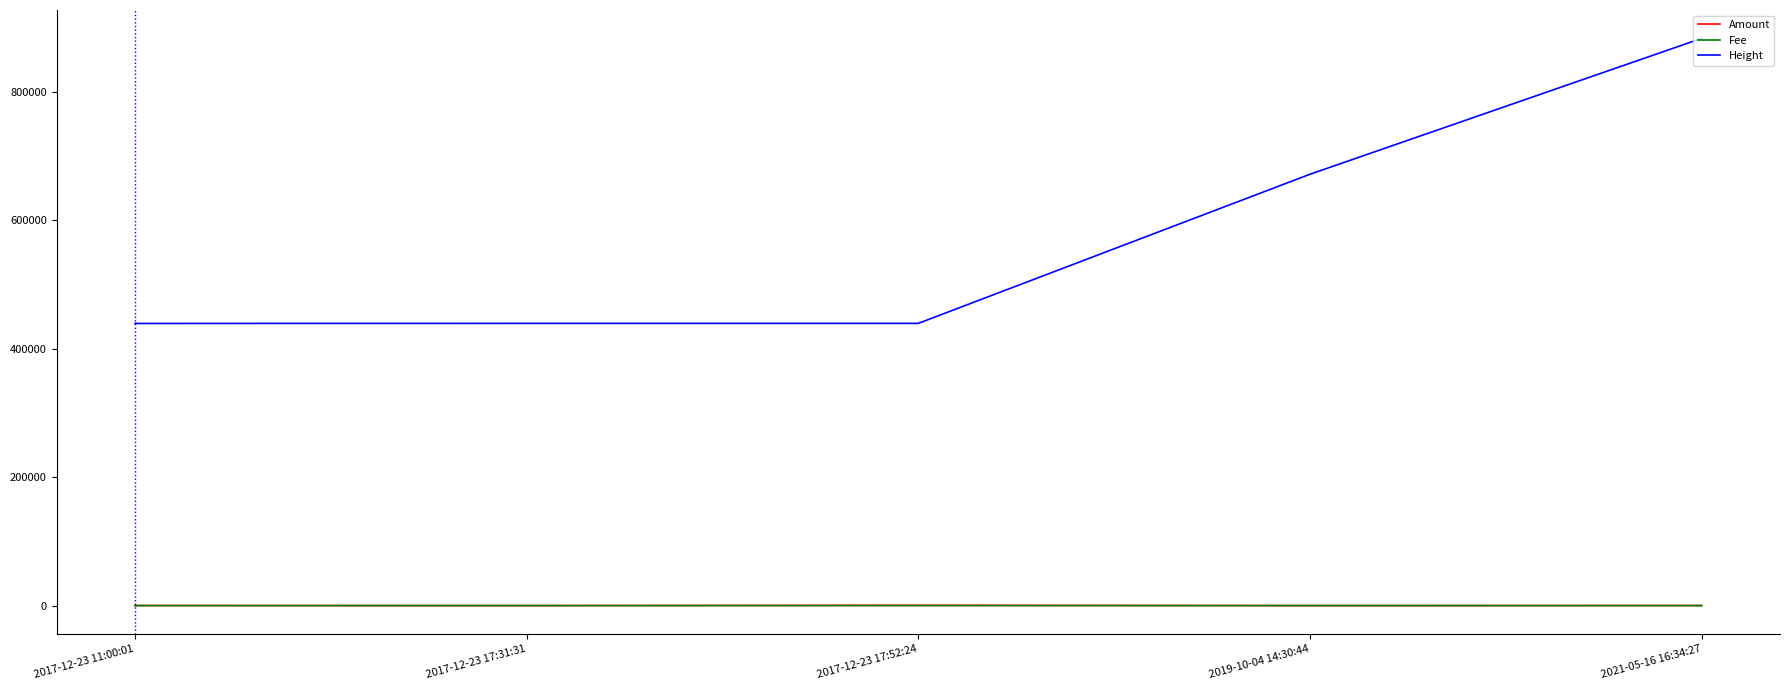

What is the average value of the Amount series?

142.4